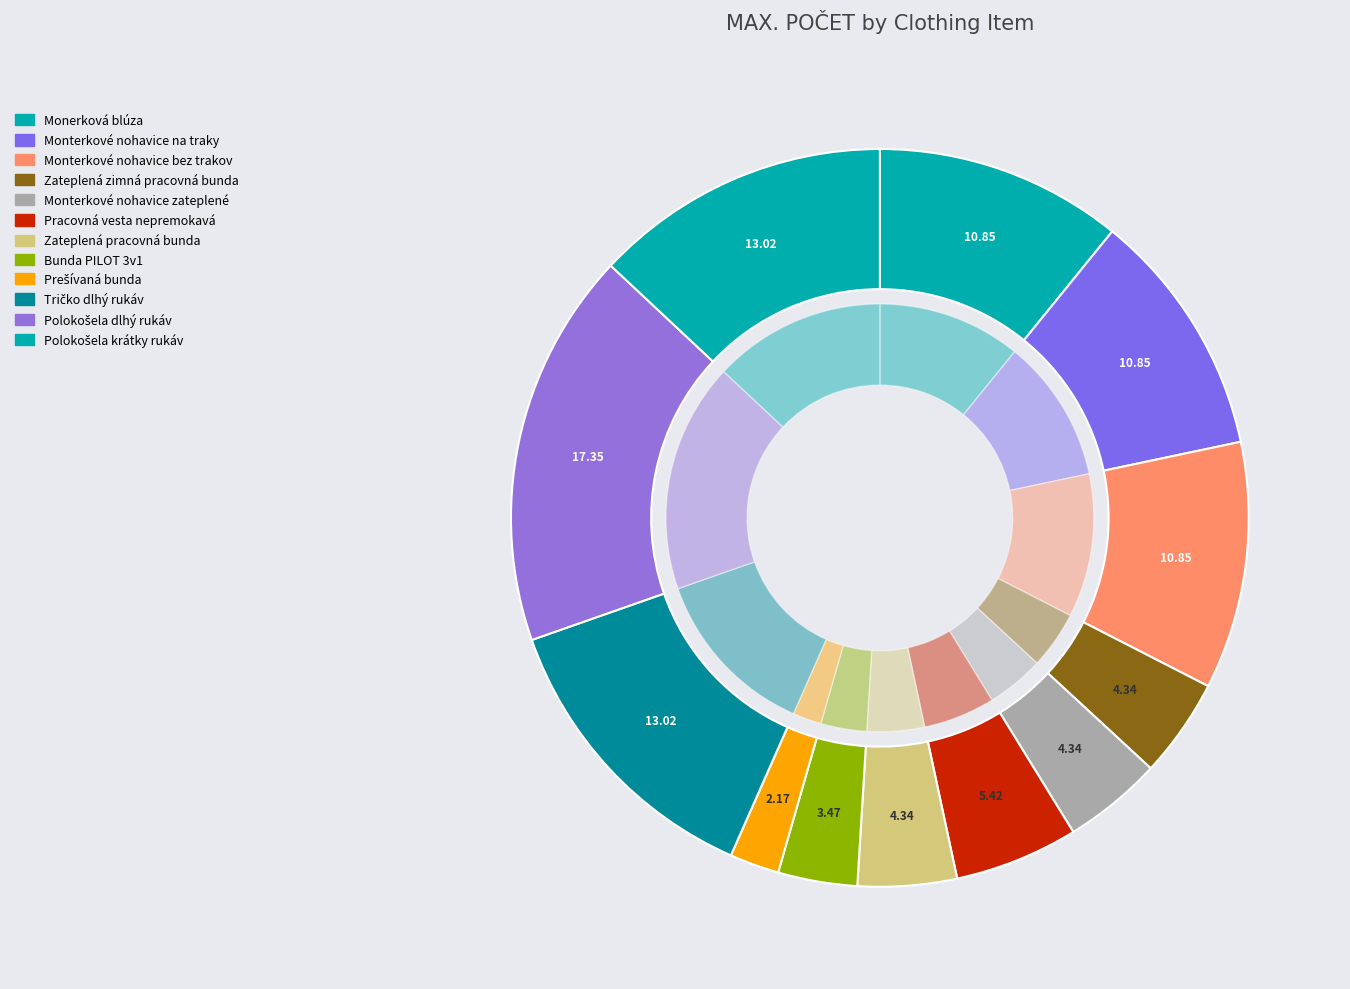

Rank the categories by value from highest to lowest.

Polokošela dlhý rukáv, Tričko dlhý rukáv, Polokošela krátky rukáv, Monerková blúza, Monterkové nohavice na traky, Monterkové nohavice bez trakov, Pracovná vesta nepremokavá, Zateplená zimná pracovná bunda, Monterkové nohavice zateplené, Zateplená pracovná bunda, Bunda PILOT 3v1, Prešívaná bunda